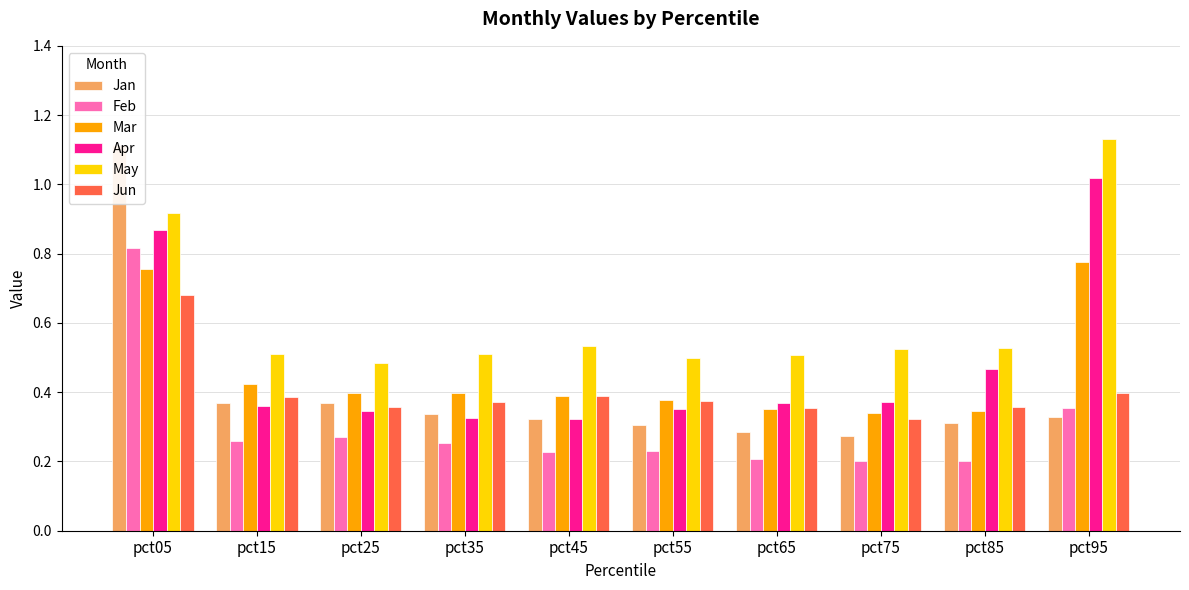

What is the value of the Apr bar at the 3rd from the left?

0.3